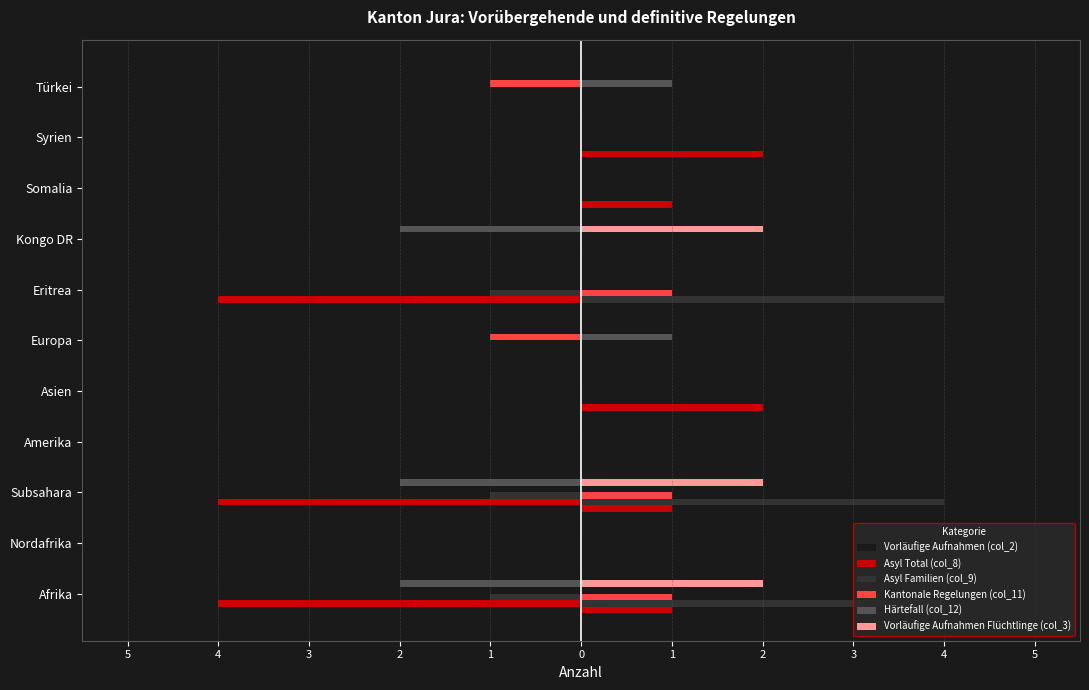

What are all the series names shown in the legend?

Vorläufige Aufnahmen (col_2), Asyl Total (col_8), Asyl Familien (col_9), Kantonale Regelungen (col_11), Härtefall (col_12), Vorläufige Aufnahmen Flüchtlinge (col_3)